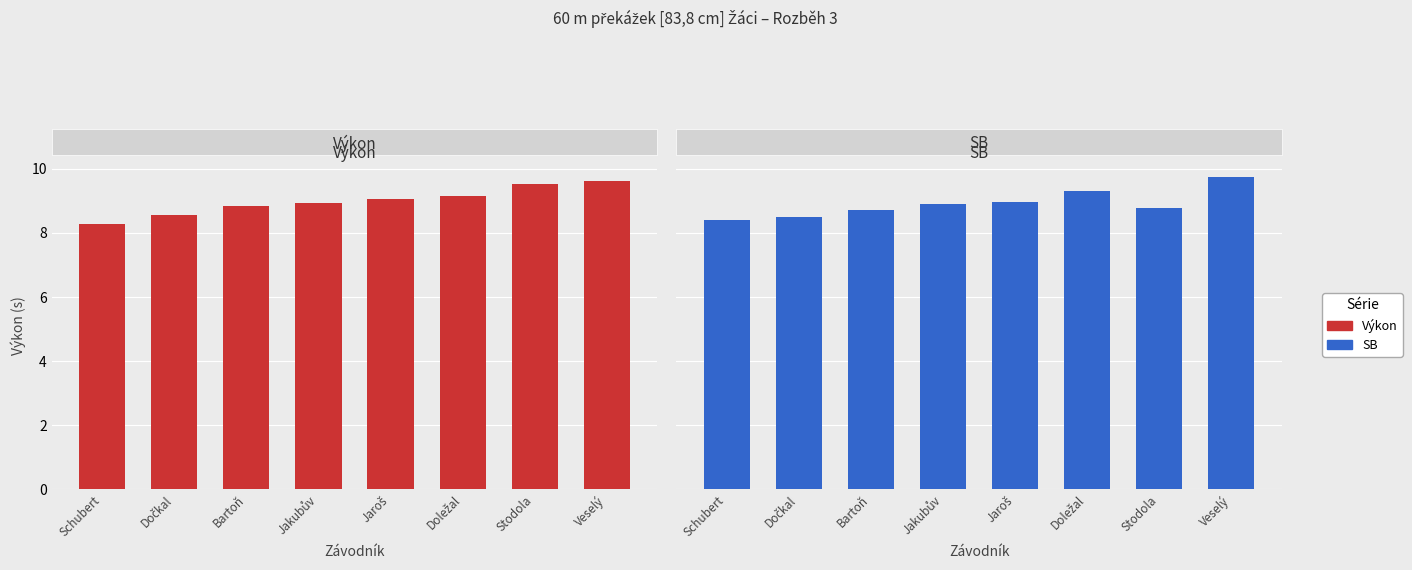

Is the value of SB at Schubert greater than the value of Výkon at Jaroš?

No